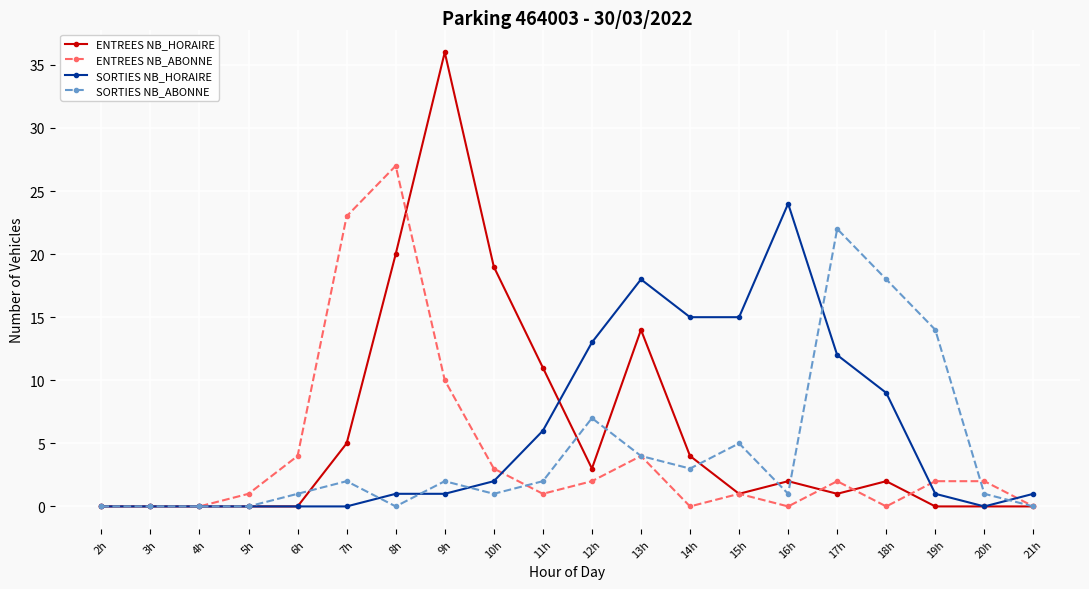

How many lines are shown in the chart?

4